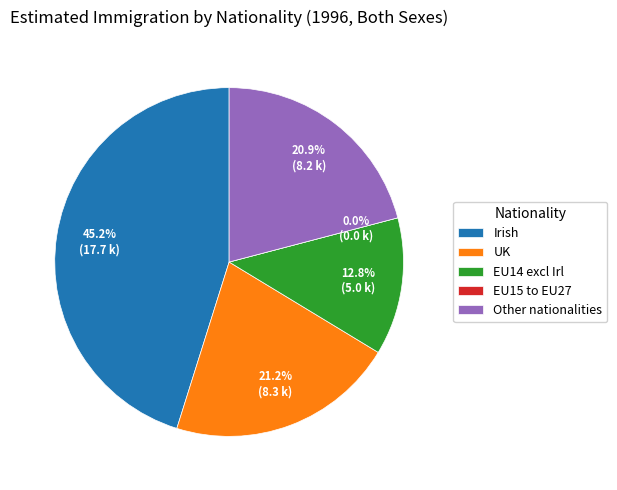

The EU14 excl Irl slice represents 8% of the pie. True or false?

False